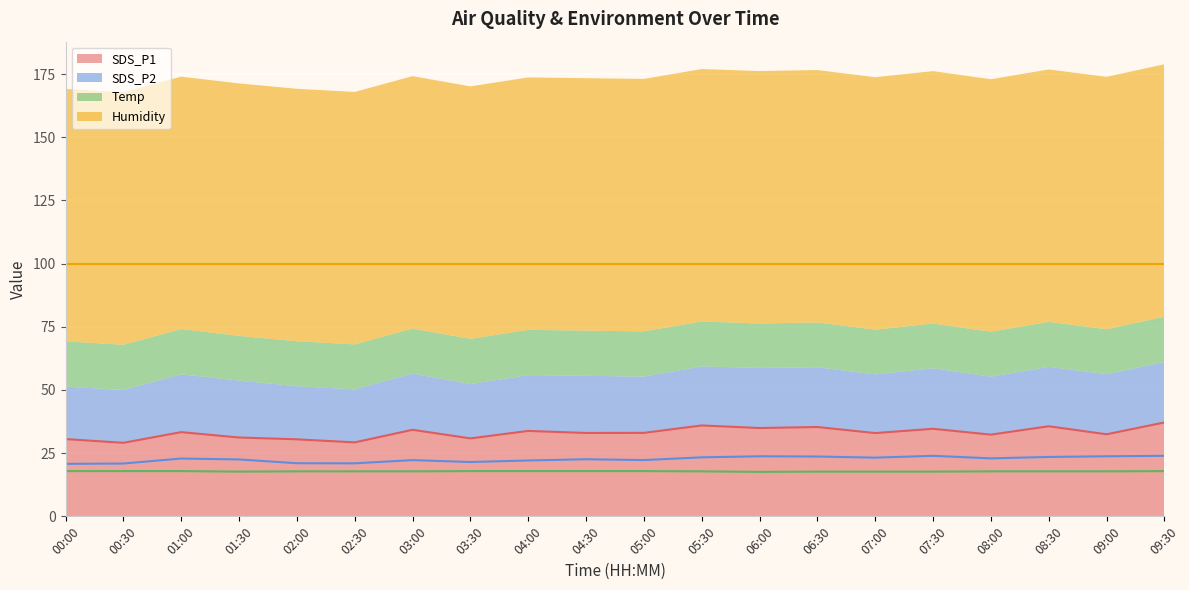

What is the minimum value for SDS_P1?

29.1